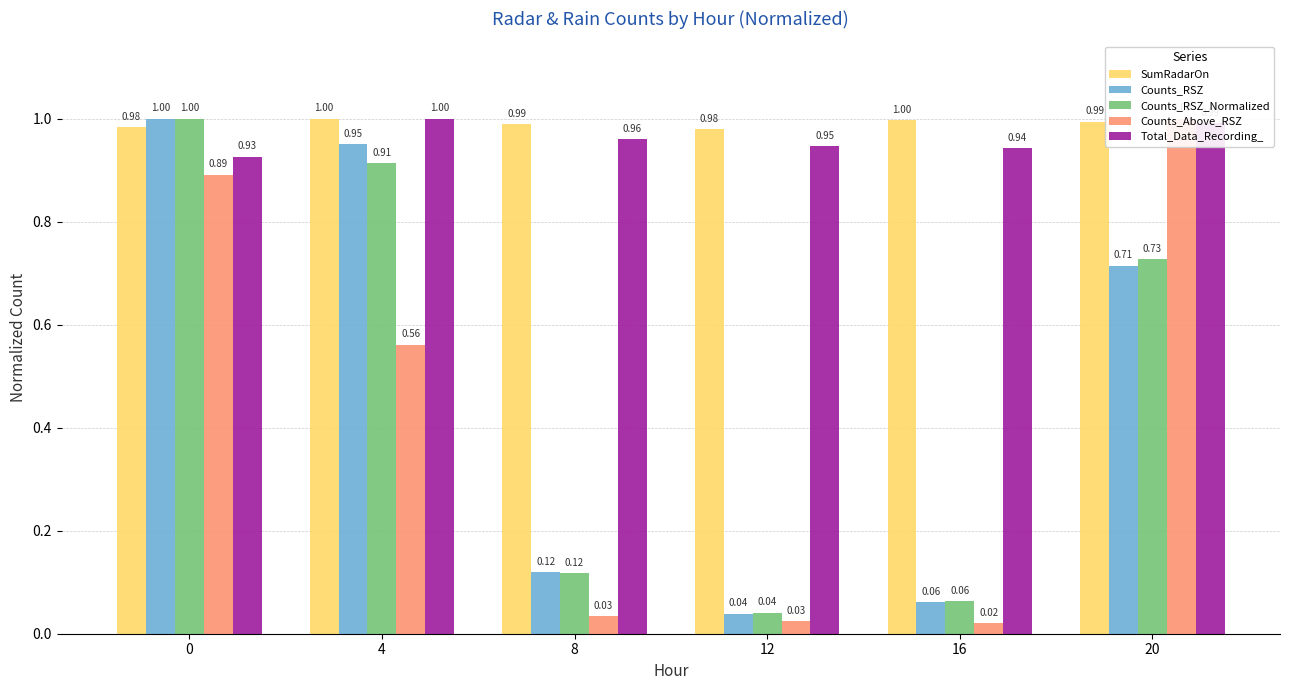

Rank the series at 20 from highest to lowest value.

Counts_Above_RSZ, SumRadarOn, Total_Data_Recording_, Counts_RSZ_Normalized, Counts_RSZ